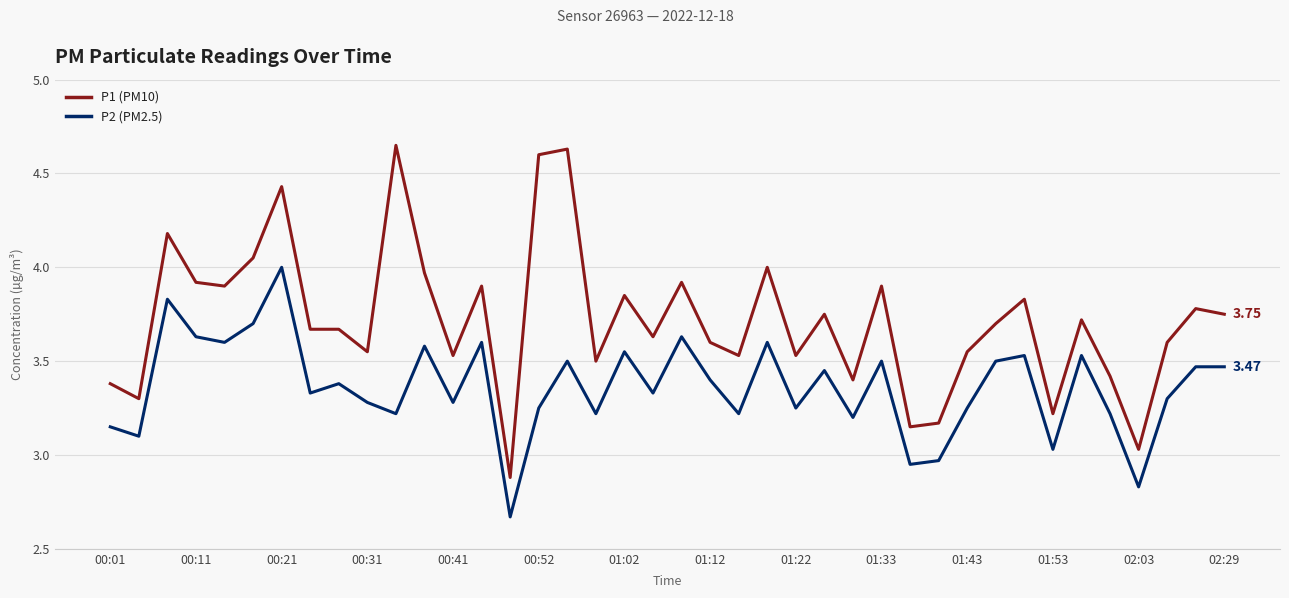

How many lines are shown in the chart?

2